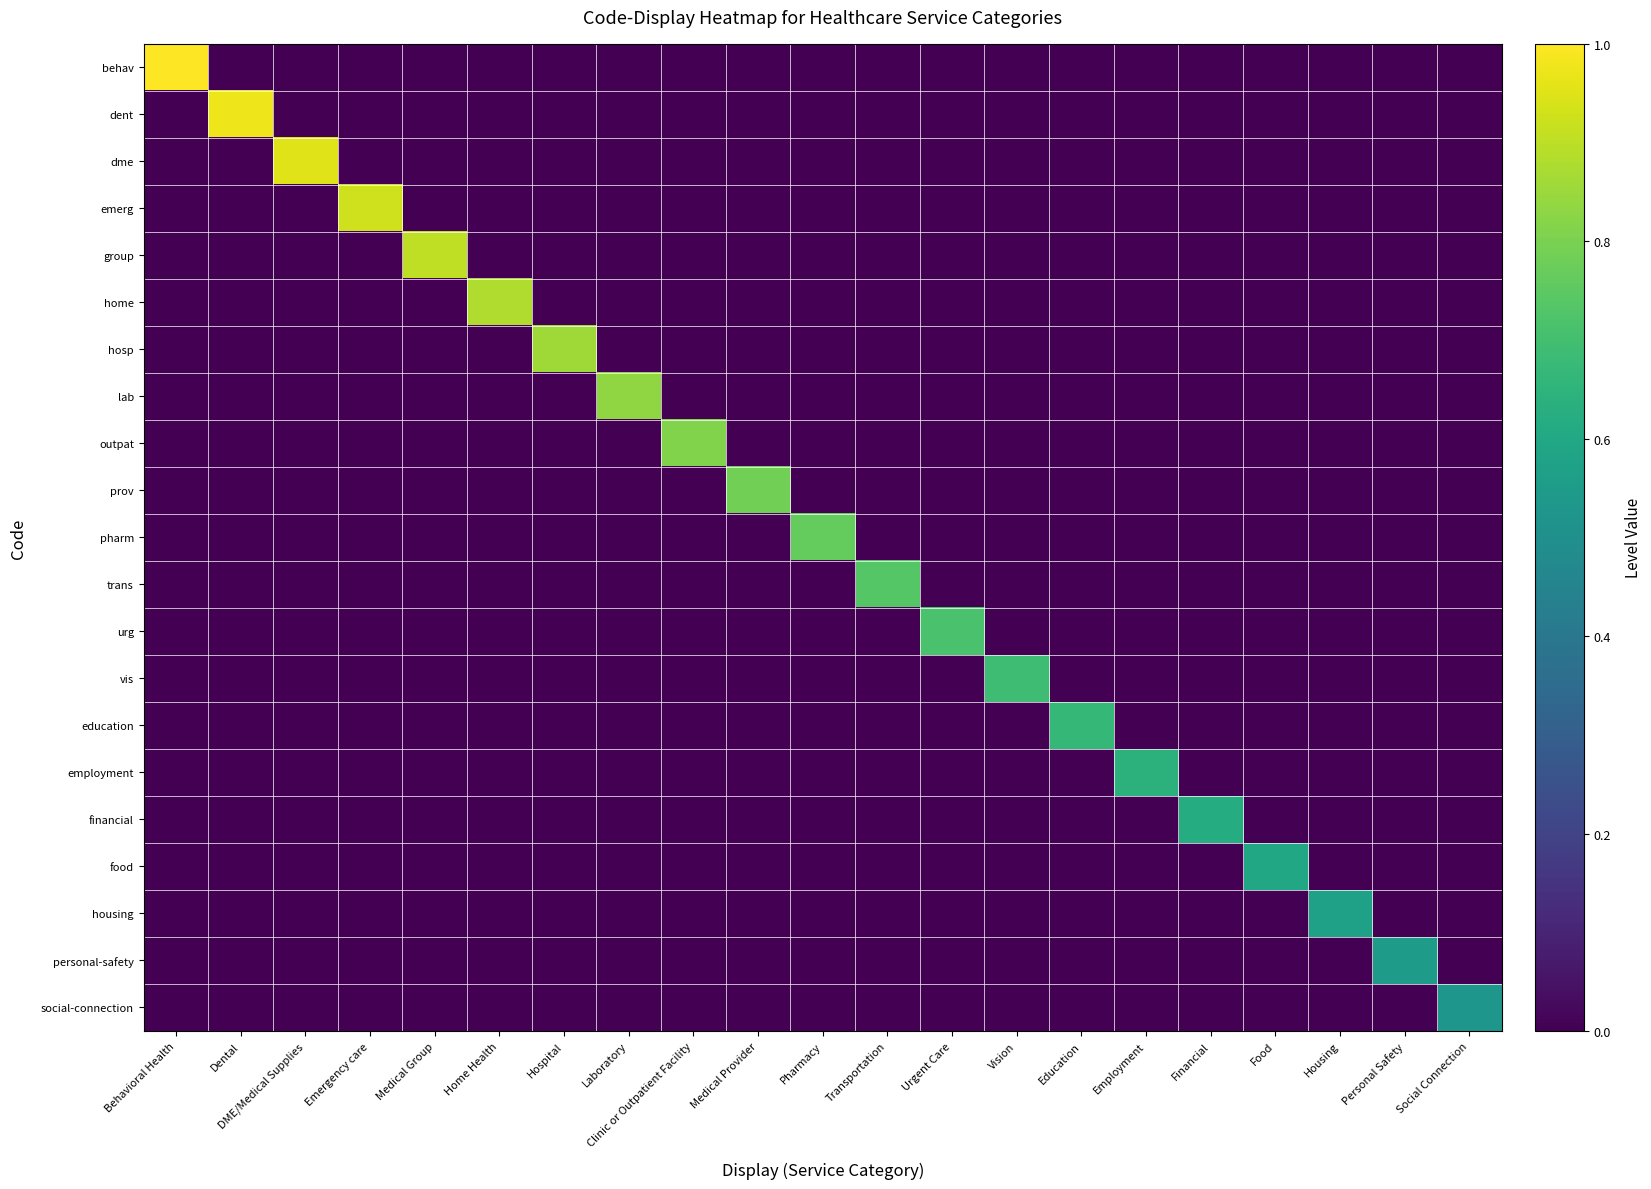

What is the spread (max minus min) of values at Pharmacy?

0.8